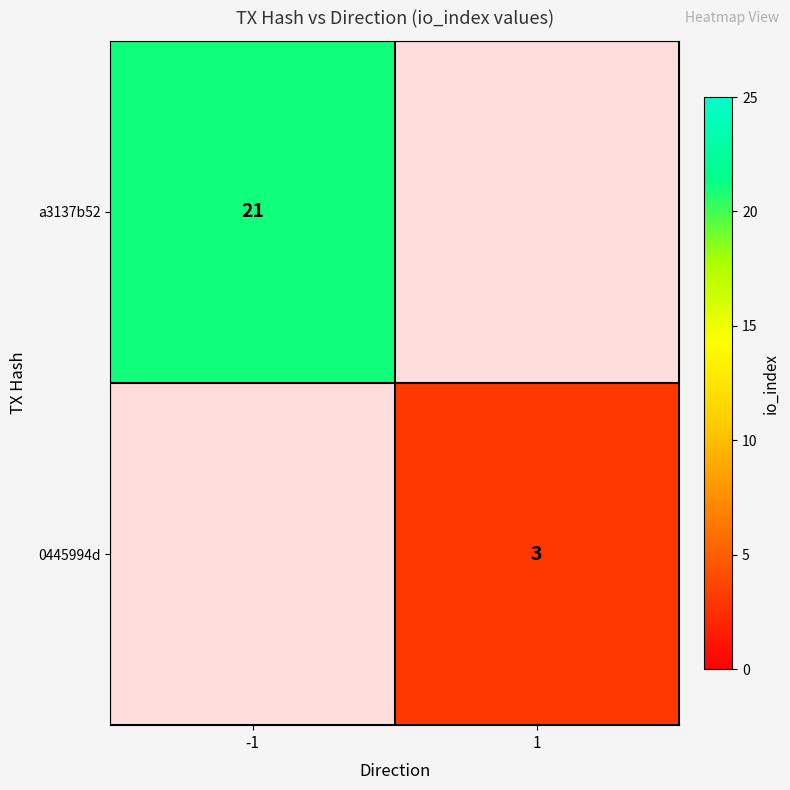

The value of 0445994d at 1 is 3. True or false?

True